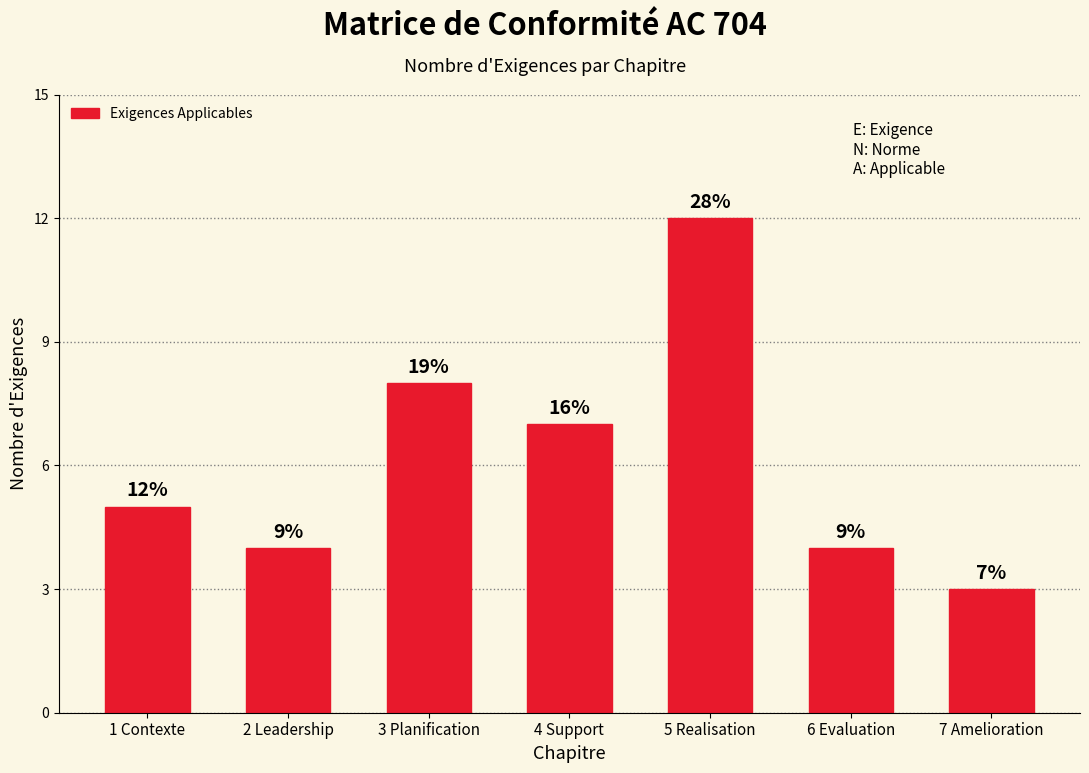

How many bars are there in total?

7